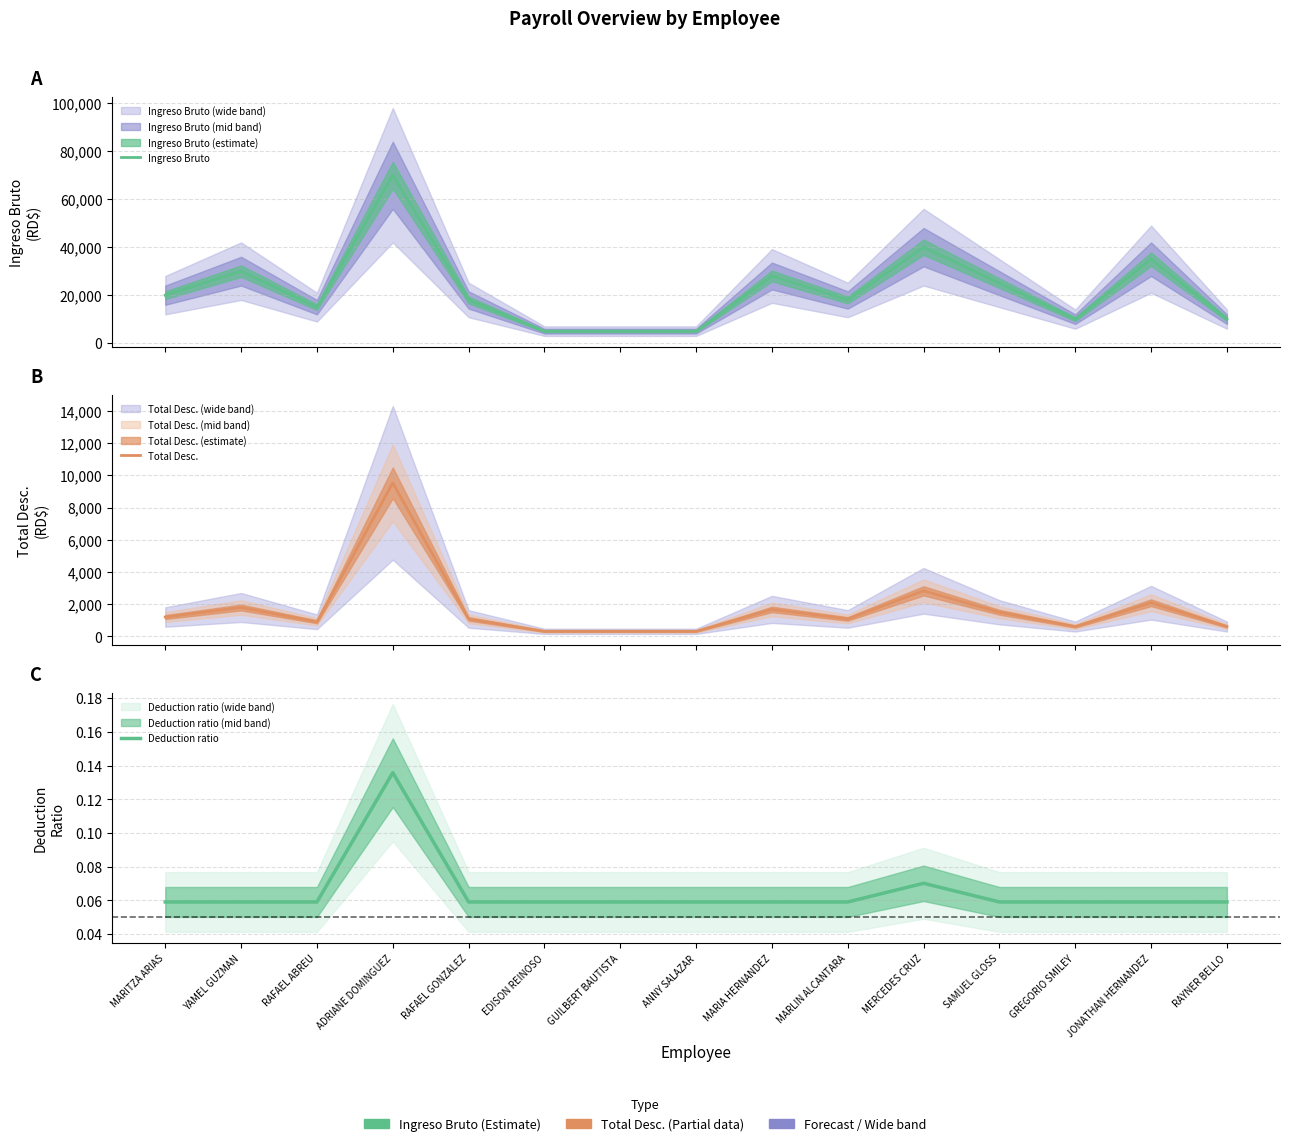

What is the average value of the Ingreso Bruto series?

22266.7